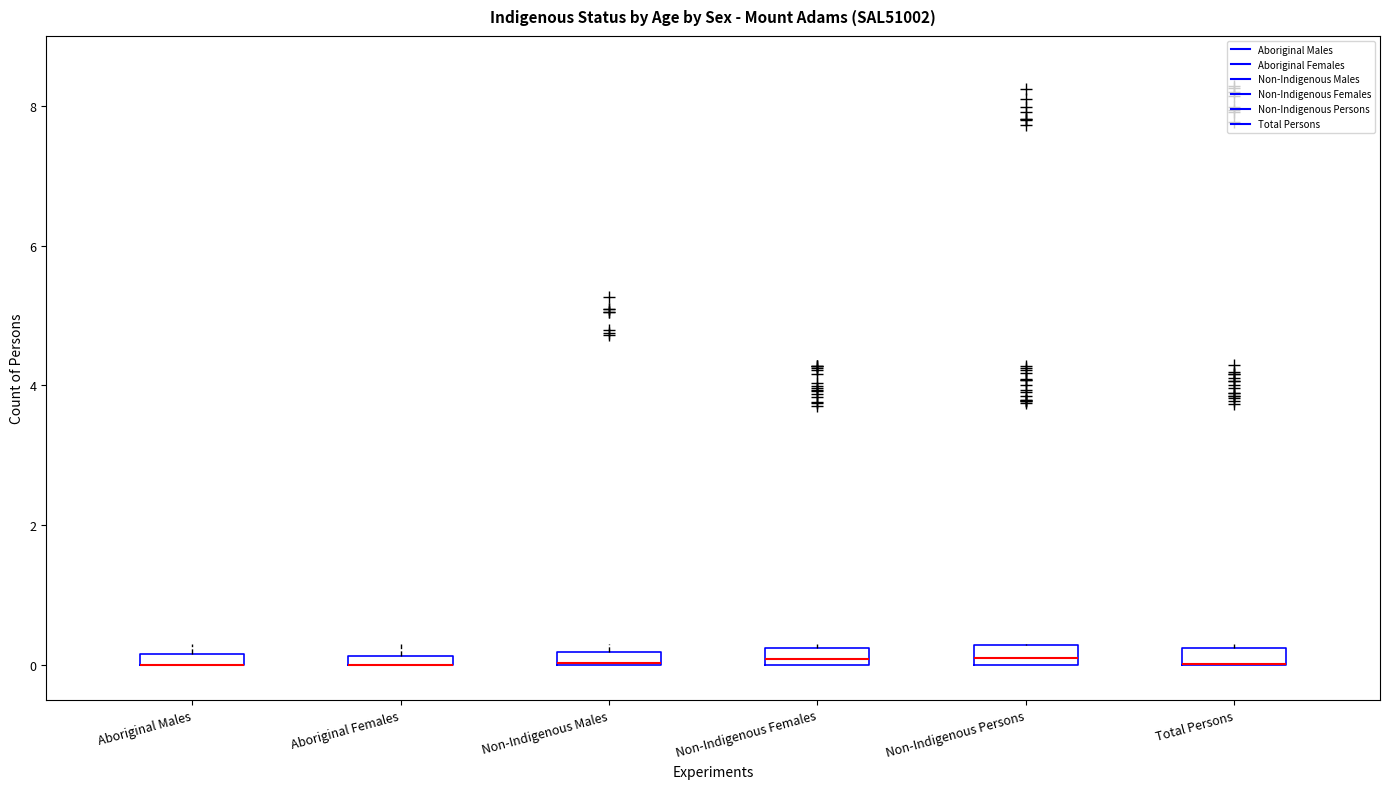

Where is the upper edge of the box for Non-Indigenous Females on the y-axis? The values are not printed on the chart, so give them approximately, as read against the axis.

0.2